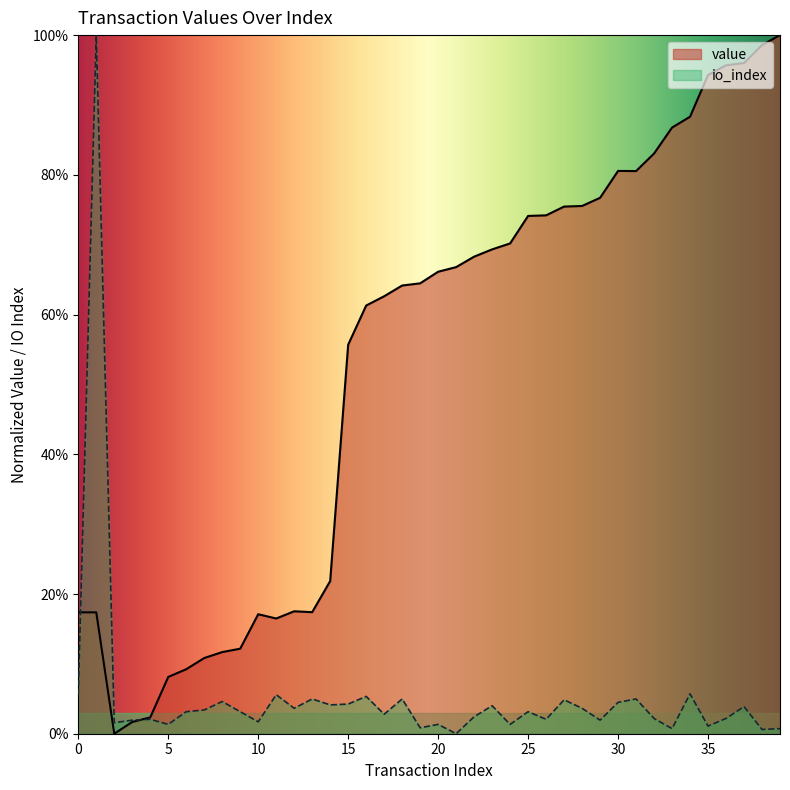

Which has a higher value, -1 or -1?

-1